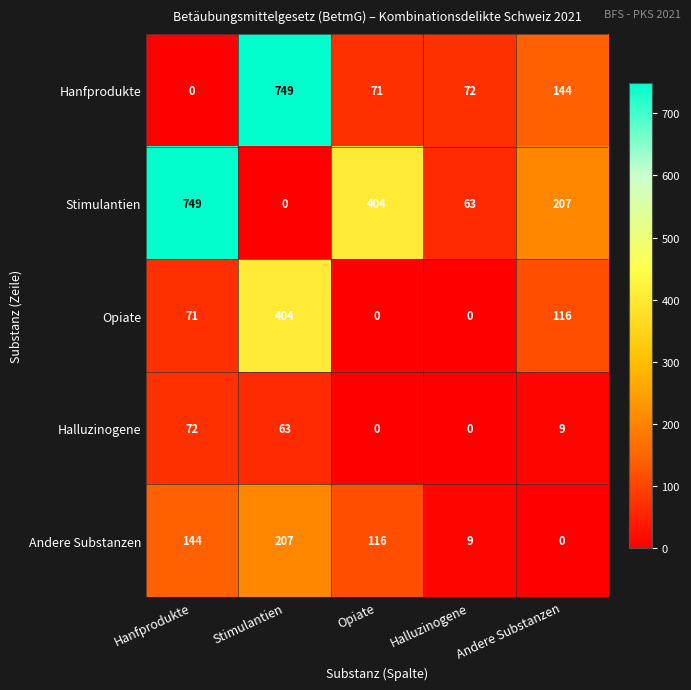

The Halluzinogene series shows 41 at Halluzinogene. True or false?

False